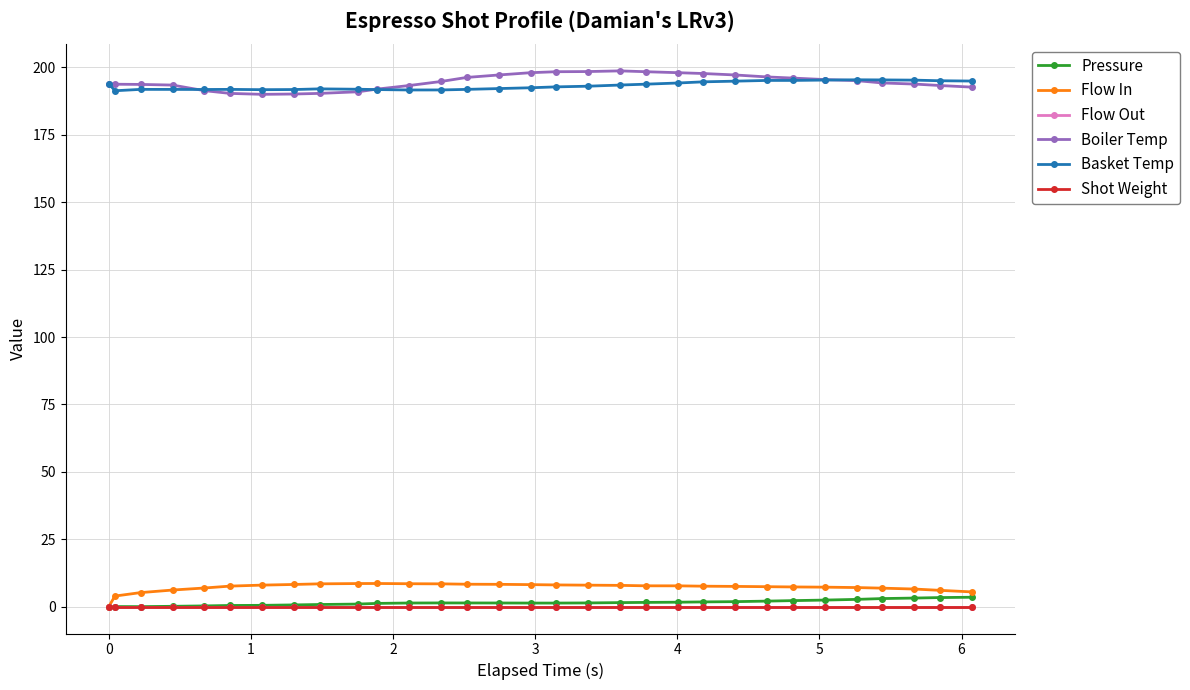

Is this an area chart (filled region under the line)?

No